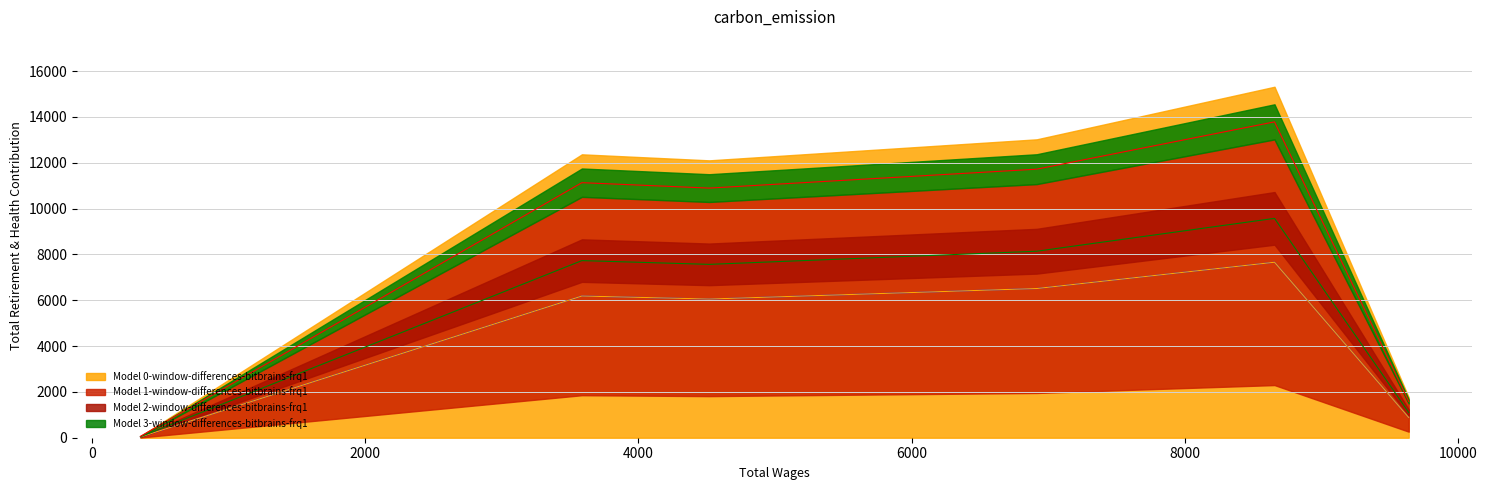

Does the chart have visible grid lines?

Yes